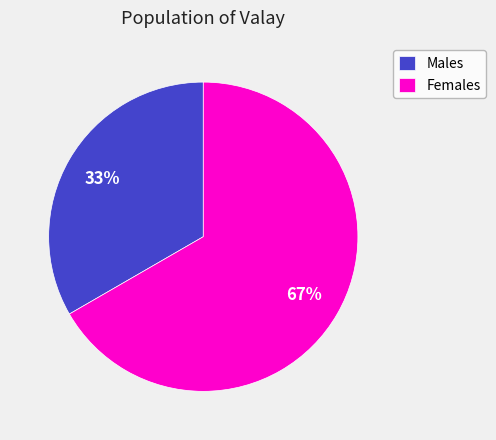

What is the smallest slice in the pie chart?

Males